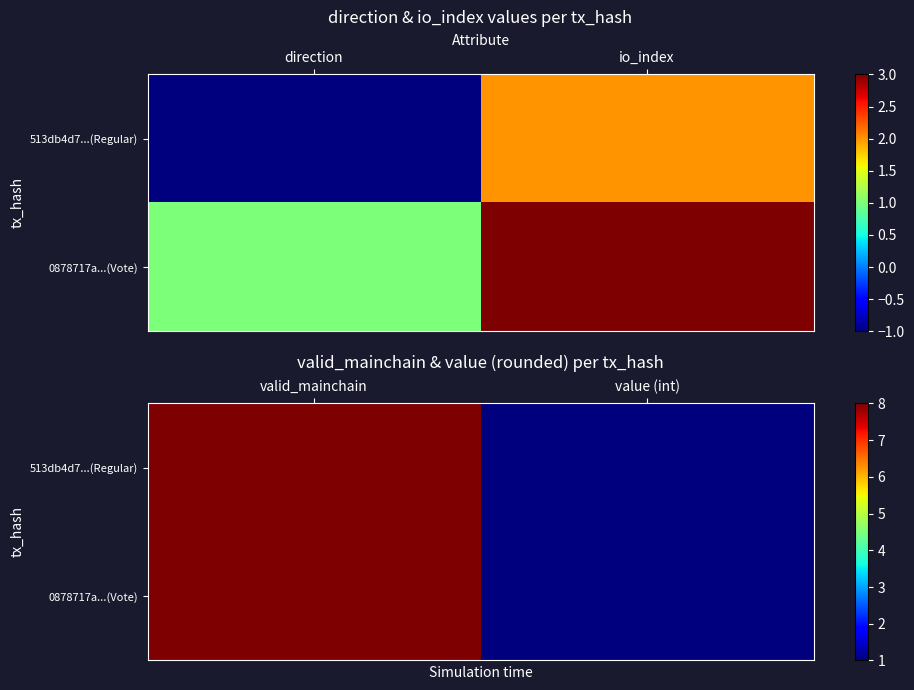

Where is 513db4d7...(Regular) nearest to the value 4?

value (int)